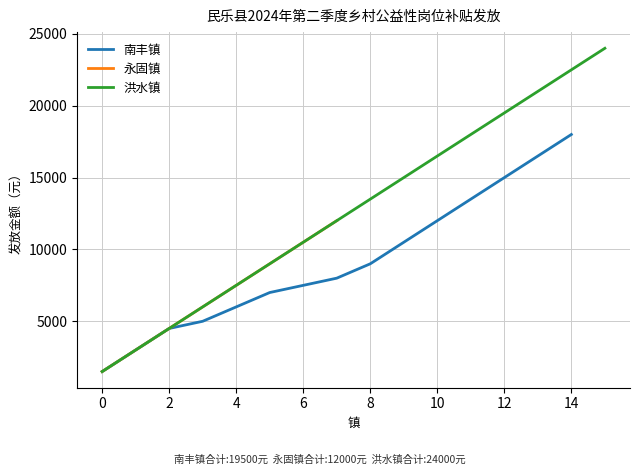

What is the average value of the 洪水镇 series?

12750